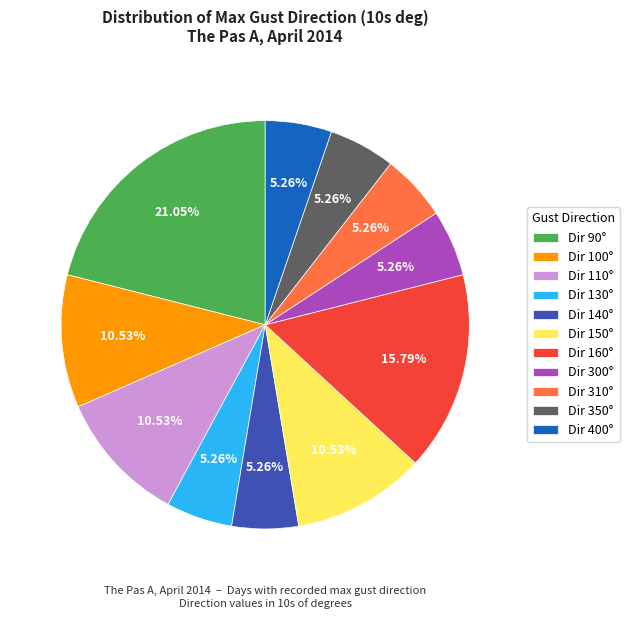

Does Dir 130° represent more than half of the total?

No